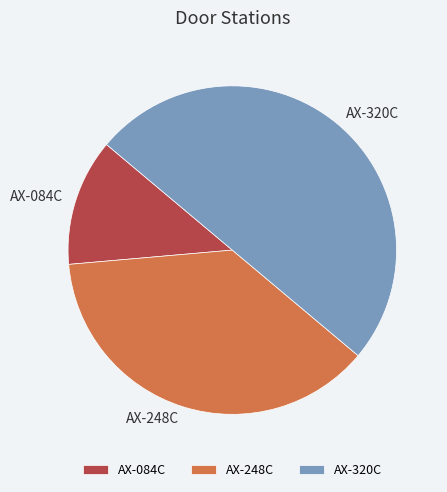

How many slices are in this pie chart?

3